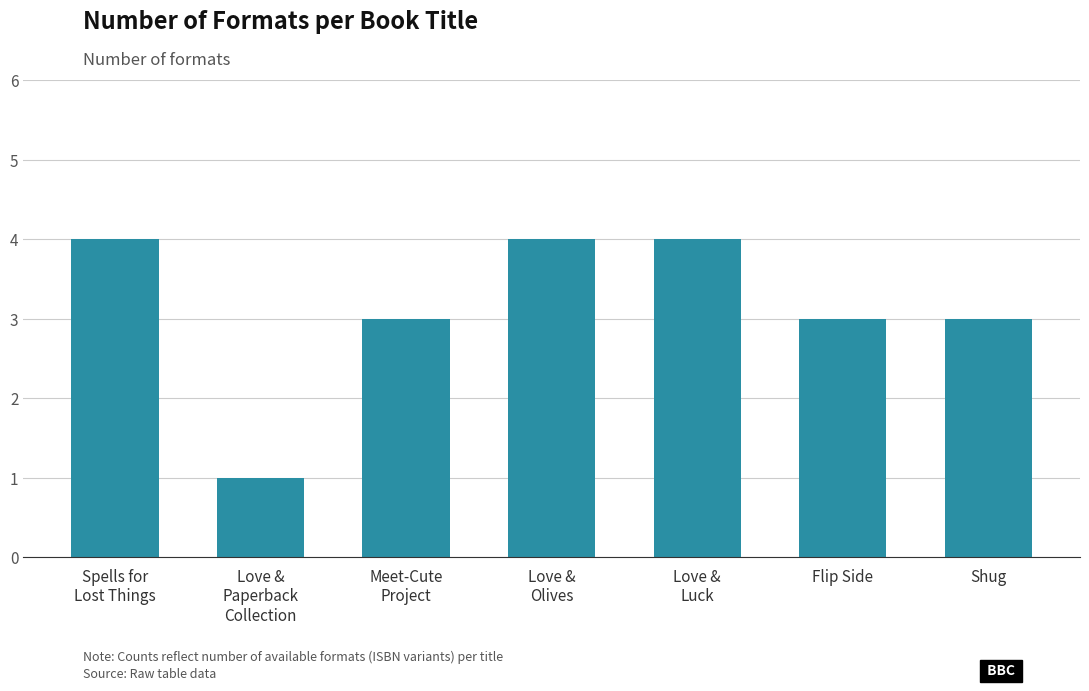

What is the label of the 3rd bar from the right?

Love &
Luck